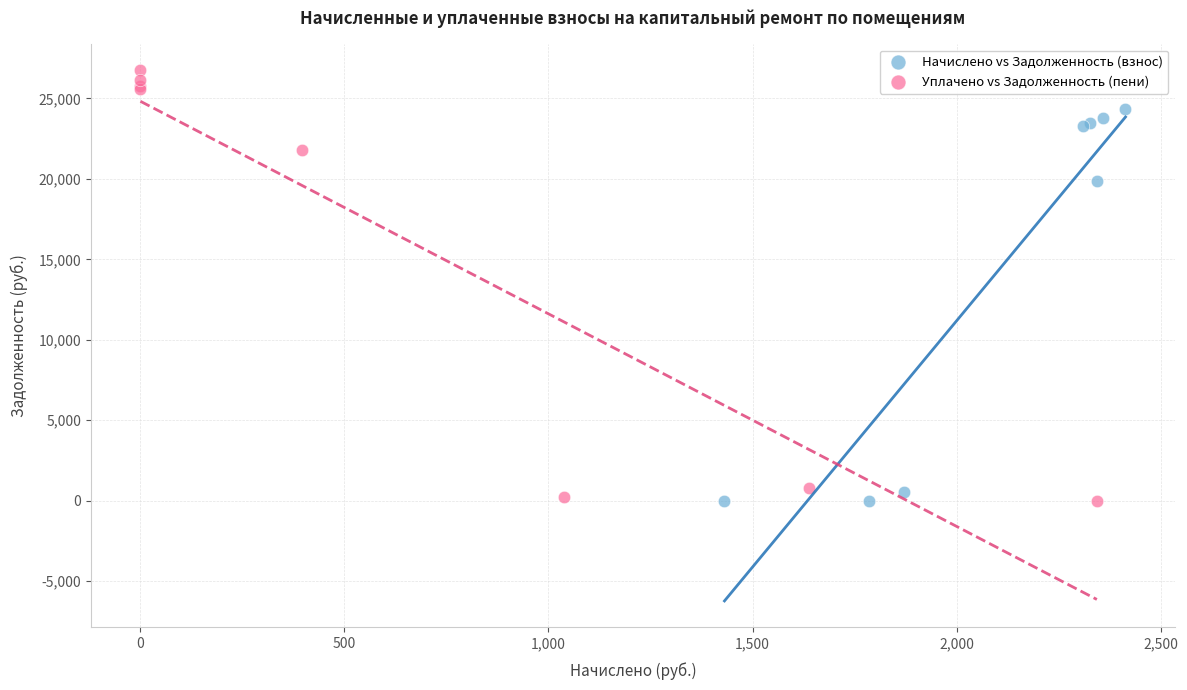

What are all the series names shown in the legend?

Начислено vs Задолженность (взнос), Уплачено vs Задолженность (пени)